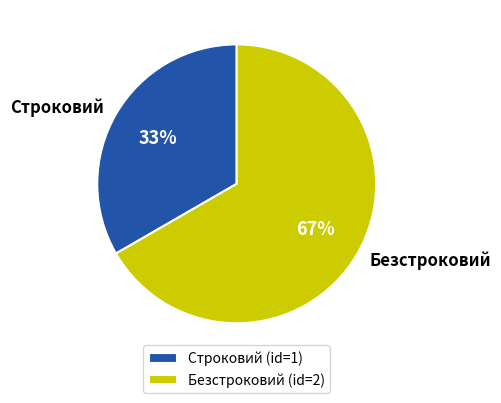

Rank the categories by value from lowest to highest.

Строковий, Безстроковий